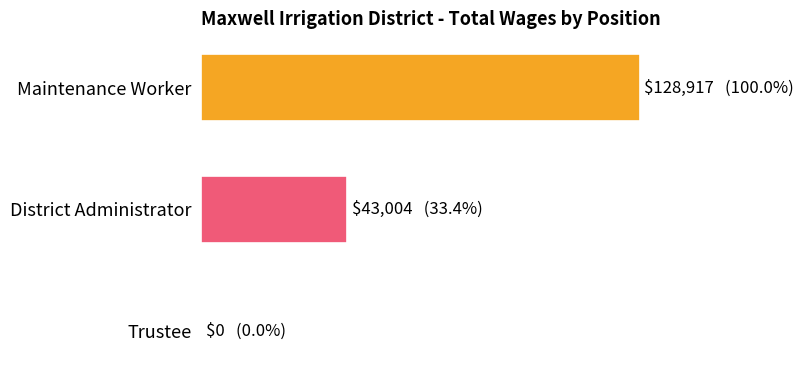

Are the bars grouped side by side (vs. stacked)?

No